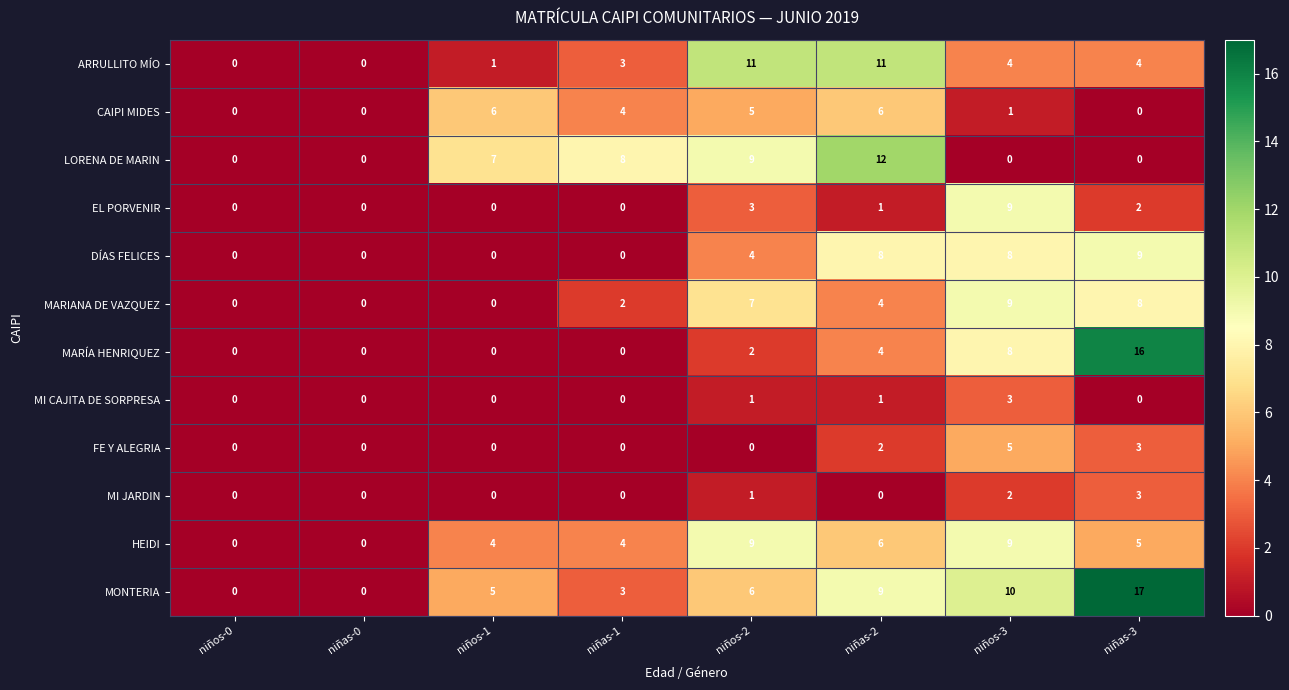

At how many categories does at least one series exceed 15?

1